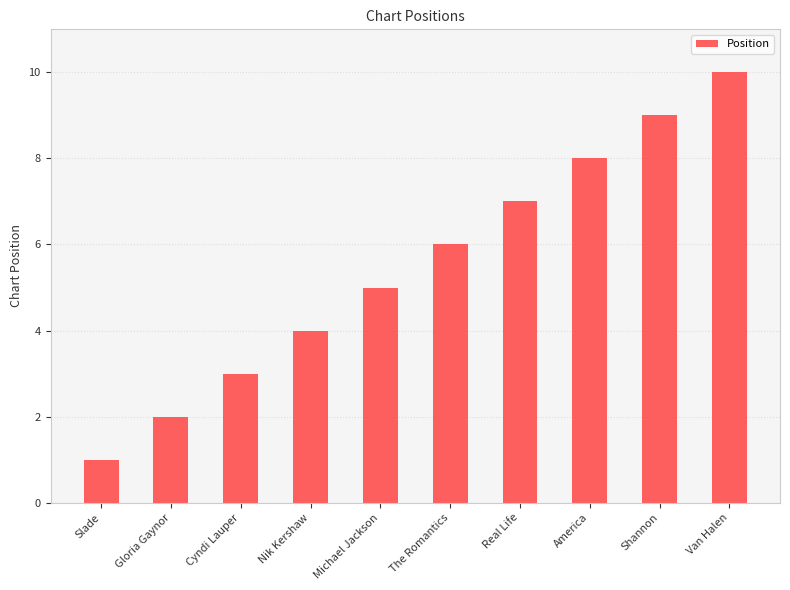

List the labels in order of value, smallest first.

Slade, Gloria Gaynor, Cyndi Lauper, Nik Kershaw, Michael Jackson, The Romantics, Real Life, America, Shannon, Van Halen